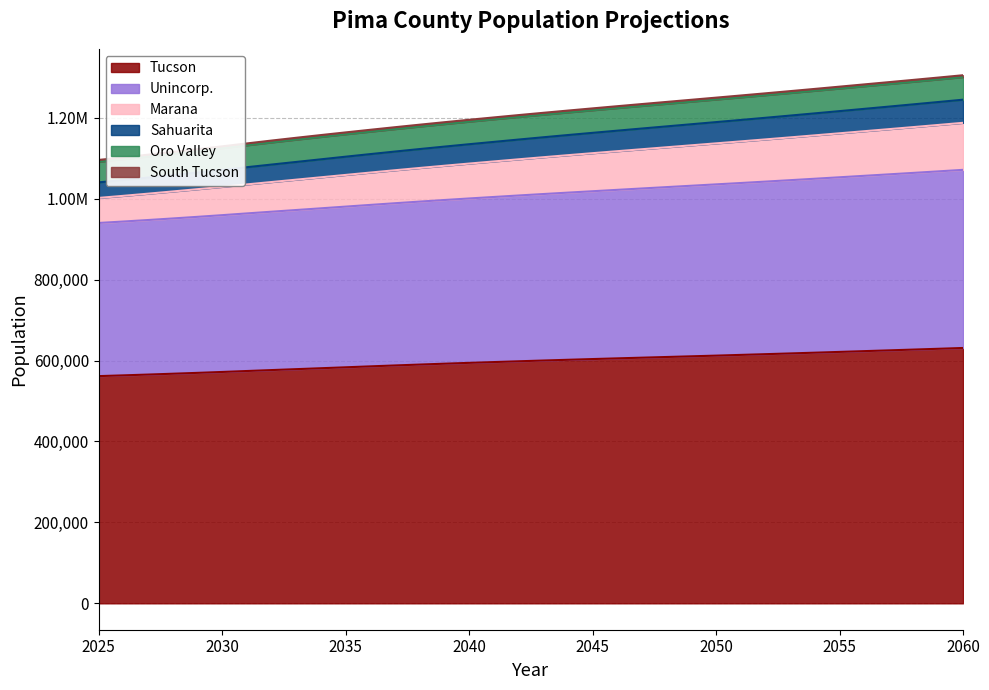

Rank the categories by Sahuarita value from lowest to highest.

2025, 2026, 2027, 2028, 2029, 2030, 2031, 2032, 2033, 2034, 2035, 2036, 2037, 2038, 2039, 2040, 2041, 2042, 2043, 2044, 2045, 2046, 2047, 2048, 2049, 2050, 2051, 2052, 2053, 2054, 2055, 2056, 2057, 2058, 2059, 2060